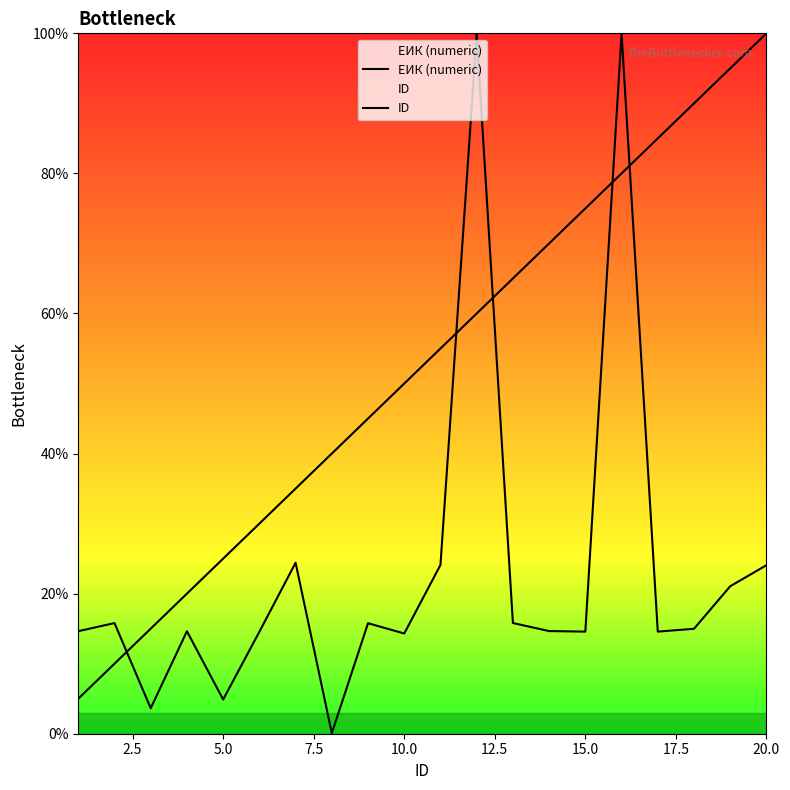

True or false: ID and ЕИК (numeric) intersect in this chart.

True